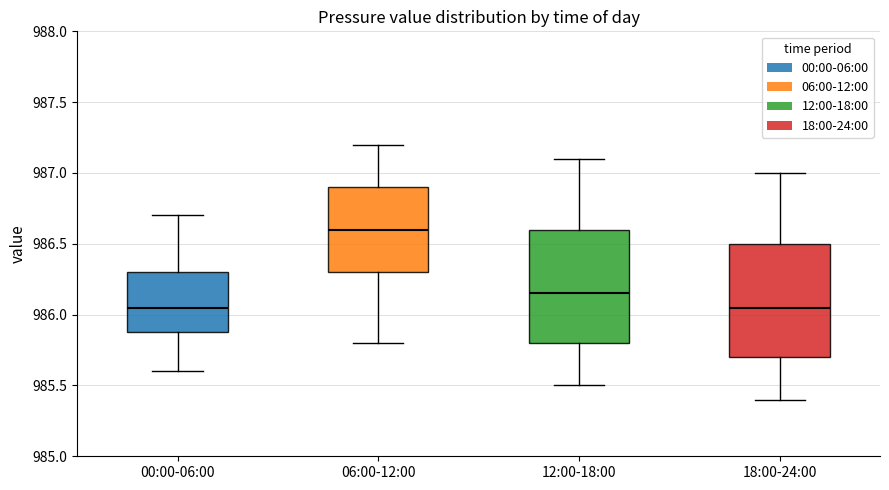

Reading left to right, read every box against the y-axis: the position of its median line, the range the box covers, and the ends of its whiskers. The values are not printed on the chart, so give them approximately, as read against the axis.

00:00-06:00: median 986.05, box 985.90 to 986.30, whiskers 985.60 to 986.70
06:00-12:00: median 986.60, box 986.30 to 986.90, whiskers 985.80 to 987.20
12:00-18:00: median 986.15, box 985.80 to 986.60, whiskers 985.50 to 987.10
18:00-24:00: median 986.05, box 985.70 to 986.50, whiskers 985.40 to 987.00